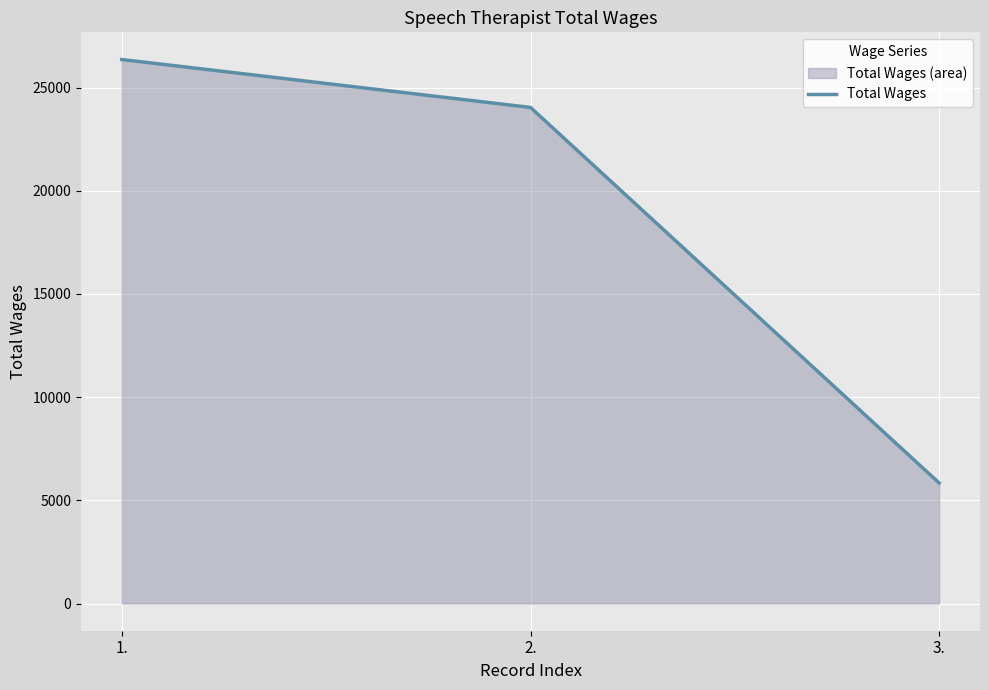

What is the label of the 3rd point from the left?

3.